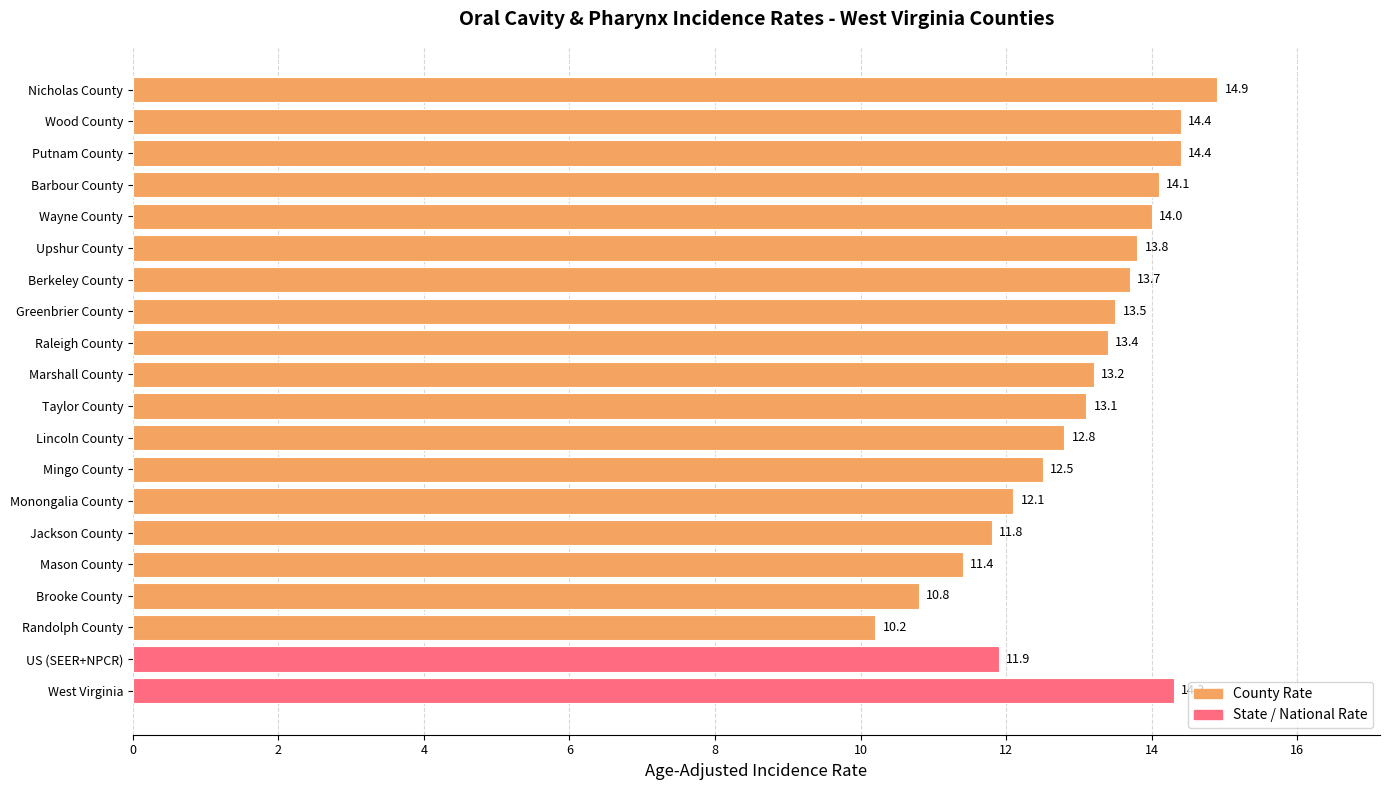

What is the smallest value displayed?

10.2